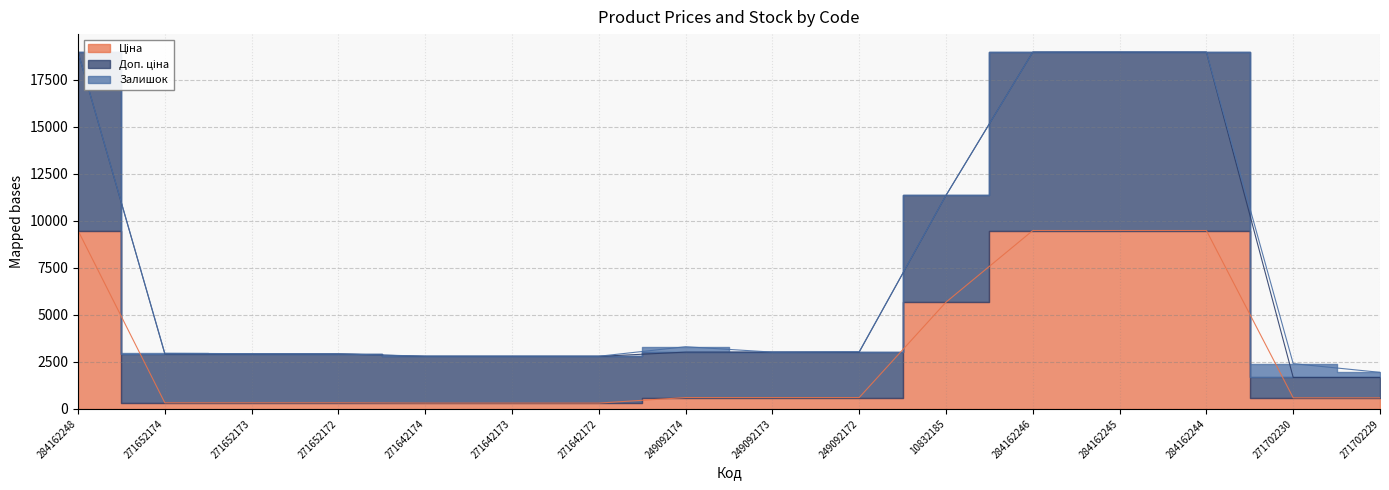

List the labels in order of Доп. ціна value, largest first.

284162248, 284162246, 284162245, 284162244, 10832185, 249092174, 249092173, 249092172, 271652174, 271652173, 271652172, 271642174, 271642173, 271642172, 271702230, 271702229